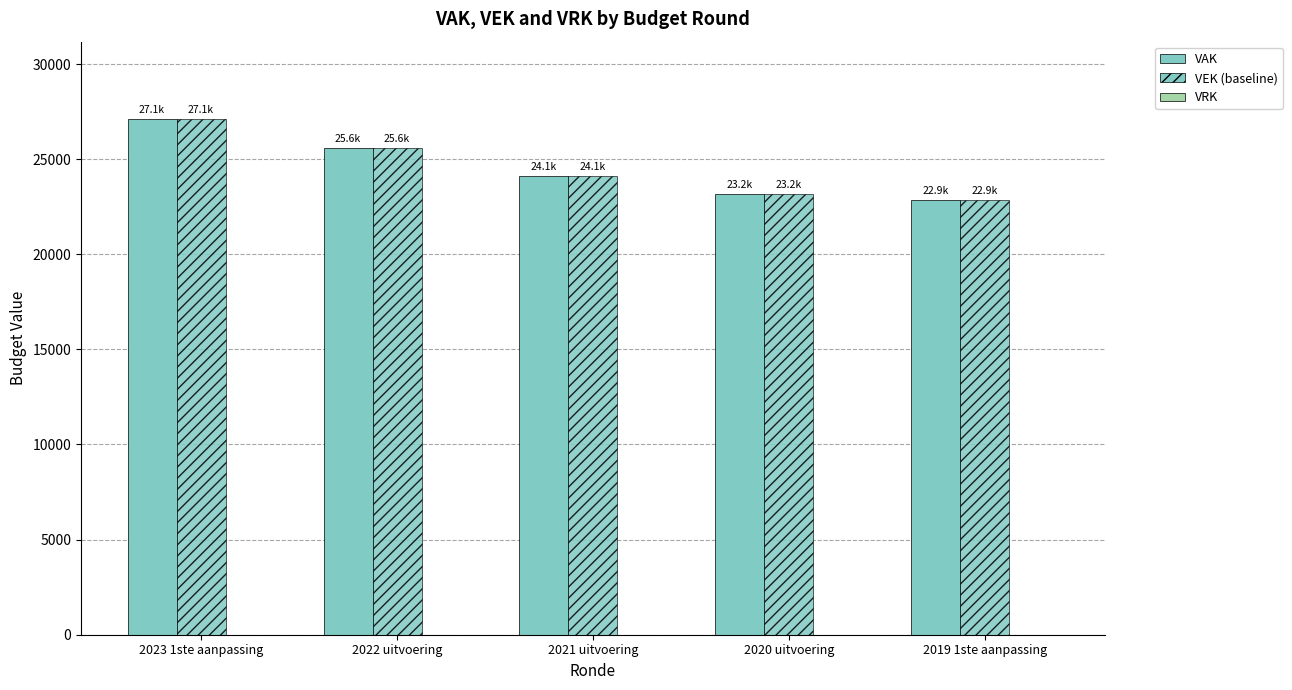

Reading left to right, list all the values displayed in this chart.

VAK: 27108	25601	24092	23169	22853
VEK (baseline): 27108	25601	24092	23169	22853
VRK: 0	0	0	0	0